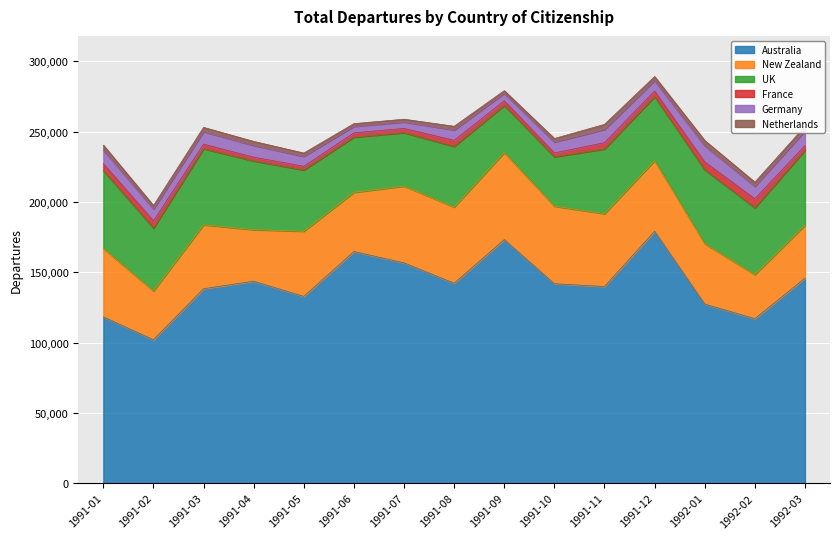

What is the smallest value displayed?

1920